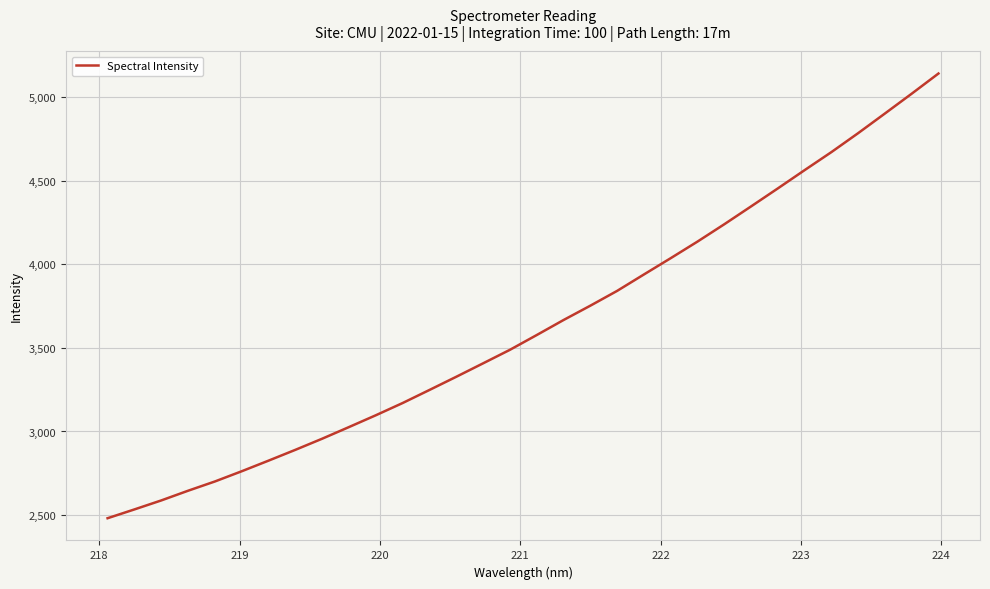

What is the minimum value shown in the chart?

2481.5